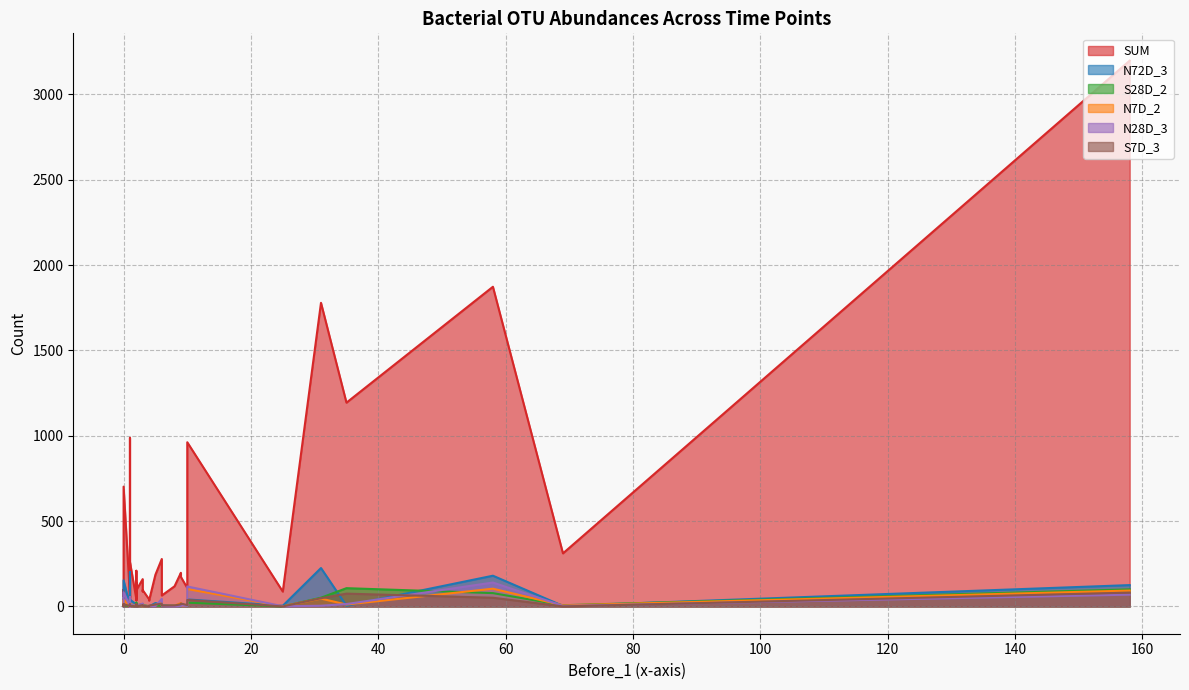

Reading left to right, extract all data points from this chart.

SUM: OTU4485=96	OTU2158=40	OTU2285=64	OTU3938=65	OTU2688=55	OTU552=1873	OTU644=88	OTU137=118	OTU1591=3198	OTU1=31	OTU851=173	OTU3772=58	OTU3826=140	OTU187=58	OTU3882=1194	OTU2411=36	OTU4435=108	OTU1297=197	OTU2081=87	OTU750=42	OTU1423=96	OTU1056=1779	OTU3855=44	OTU3956=186	OTU2175=160	OTU2565=71	OTU748=278	OTU2121=311	OTU1613=34	OTU2317=59	OTU350=988	OTU4052=98	OTU1008=50	OTU1040=260	OTU1630=702	OTU1882=29	OTU4016=95	OTU2169=962	OTU405=209	OTU2475=100
N72D_3: OTU4485=1	OTU2158=5	OTU2285=8	OTU3938=5	OTU2688=5	OTU552=180	OTU644=3	OTU137=3	OTU1591=125	OTU1=0	OTU851=9	OTU3772=4	OTU3826=3	OTU187=1	OTU3882=4	OTU2411=0	OTU4435=5	OTU1297=6	OTU2081=4	OTU750=1	OTU1423=16	OTU1056=225	OTU3855=12	OTU3956=20	OTU2175=14	OTU2565=4	OTU748=10	OTU2121=3	OTU1613=0	OTU2317=2	OTU350=202	OTU4052=5	OTU1008=0	OTU1040=40	OTU1630=153	OTU1882=0	OTU4016=0	OTU2169=41	OTU405=19	OTU2475=6
S28D_2: OTU4485=7	OTU2158=1	OTU2285=2	OTU3938=2	OTU2688=0	OTU552=78	OTU644=2	OTU137=4	OTU1591=100	OTU1=0	OTU851=14	OTU3772=3	OTU3826=22	OTU187=3	OTU3882=107	OTU2411=9	OTU4435=2	OTU1297=1	OTU2081=0	OTU750=2	OTU1423=1	OTU1056=51	OTU3855=3	OTU3956=6	OTU2175=11	OTU2565=0	OTU748=4	OTU2121=7	OTU1613=0	OTU2317=4	OTU350=6	OTU4052=0	OTU1008=0	OTU1040=5	OTU1630=7	OTU1882=1	OTU4016=8	OTU2169=22	OTU405=0	OTU2475=4
N7D_2: OTU4485=2	OTU2158=2	OTU2285=4	OTU3938=2	OTU2688=3	OTU552=104	OTU644=1	OTU137=4	OTU1591=93	OTU1=0	OTU851=2	OTU3772=1	OTU3826=1	OTU187=0	OTU3882=11	OTU2411=1	OTU4435=6	OTU1297=20	OTU2081=1	OTU750=0	OTU1423=3	OTU1056=46	OTU3855=1	OTU3956=10	OTU2175=13	OTU2565=33	OTU748=21	OTU2121=6	OTU1613=0	OTU2317=14	OTU350=43	OTU4052=14	OTU1008=0	OTU1040=16	OTU1630=41	OTU1882=0	OTU4016=1	OTU2169=102	OTU405=6	OTU2475=21
N28D_3: OTU4485=5	OTU2158=1	OTU2285=2	OTU3938=0	OTU2688=5	OTU552=140	OTU644=5	OTU137=1	OTU1591=69	OTU1=0	OTU851=6	OTU3772=2	OTU3826=3	OTU187=0	OTU3882=14	OTU2411=0	OTU4435=3	OTU1297=2	OTU2081=1	OTU750=0	OTU1423=7	OTU1056=4	OTU3855=0	OTU3956=2	OTU2175=17	OTU2565=1	OTU748=44	OTU2121=3	OTU1613=1	OTU2317=0	OTU350=54	OTU4052=4	OTU1008=1	OTU1040=13	OTU1630=83	OTU1882=0	OTU4016=1	OTU2169=117	OTU405=12	OTU2475=7
S7D_3: OTU4485=4	OTU2158=2	OTU2285=5	OTU3938=3	OTU2688=6	OTU552=51	OTU644=4	OTU137=6	OTU1591=81	OTU1=9	OTU851=17	OTU3772=3	OTU3826=11	OTU187=4	OTU3882=75	OTU2411=11	OTU4435=8	OTU1297=12	OTU2081=0	OTU750=0	OTU1423=1	OTU1056=48	OTU3855=0	OTU3956=11	OTU2175=8	OTU2565=1	OTU748=16	OTU2121=0	OTU1613=5	OTU2317=14	OTU350=12	OTU4052=8	OTU1008=4	OTU1040=5	OTU1630=12	OTU1882=3	OTU4016=0	OTU2169=38	OTU405=14	OTU2475=6